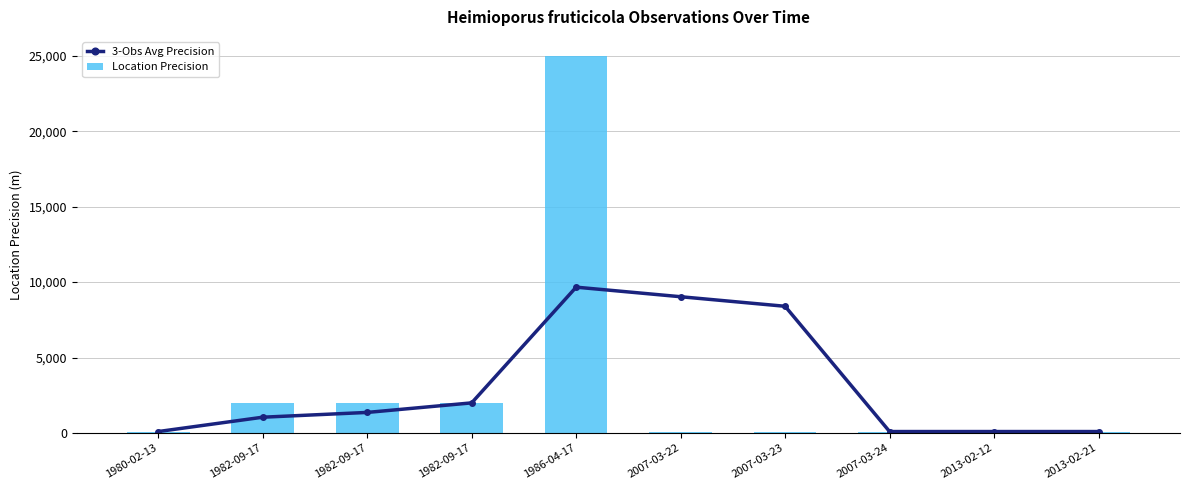

True or false: 3-Obs Avg Precision has a value of 2000.0 at 1982-09-17.

True